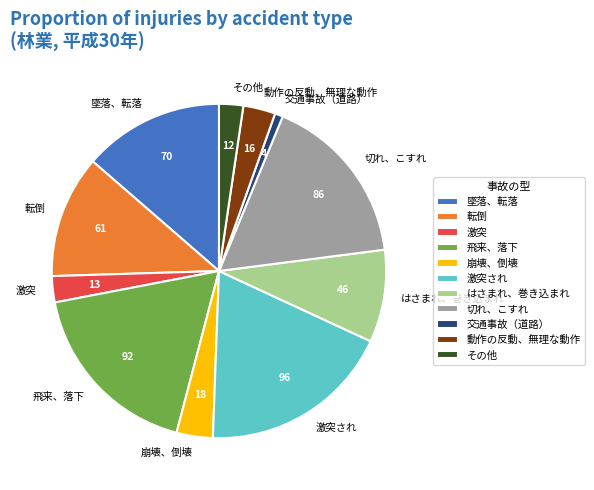

Count the number of slices in the pie.

11